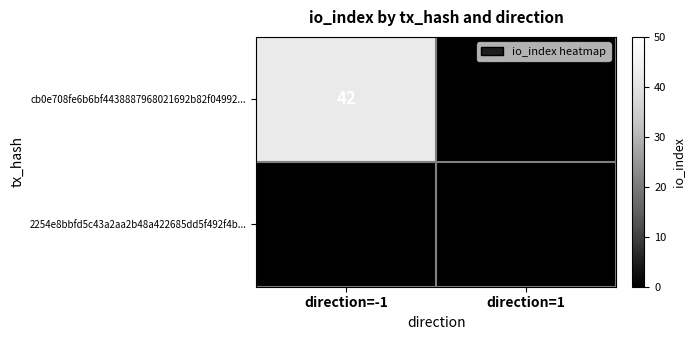

Reading left to right, transcribe all the data shown in this chart.

cb0e708fe6b6bf4438887968021692b82f04992...: 42	0
2254e8bbfd5c43a2aa2b48a422685dd5f492f4b...: 0	0